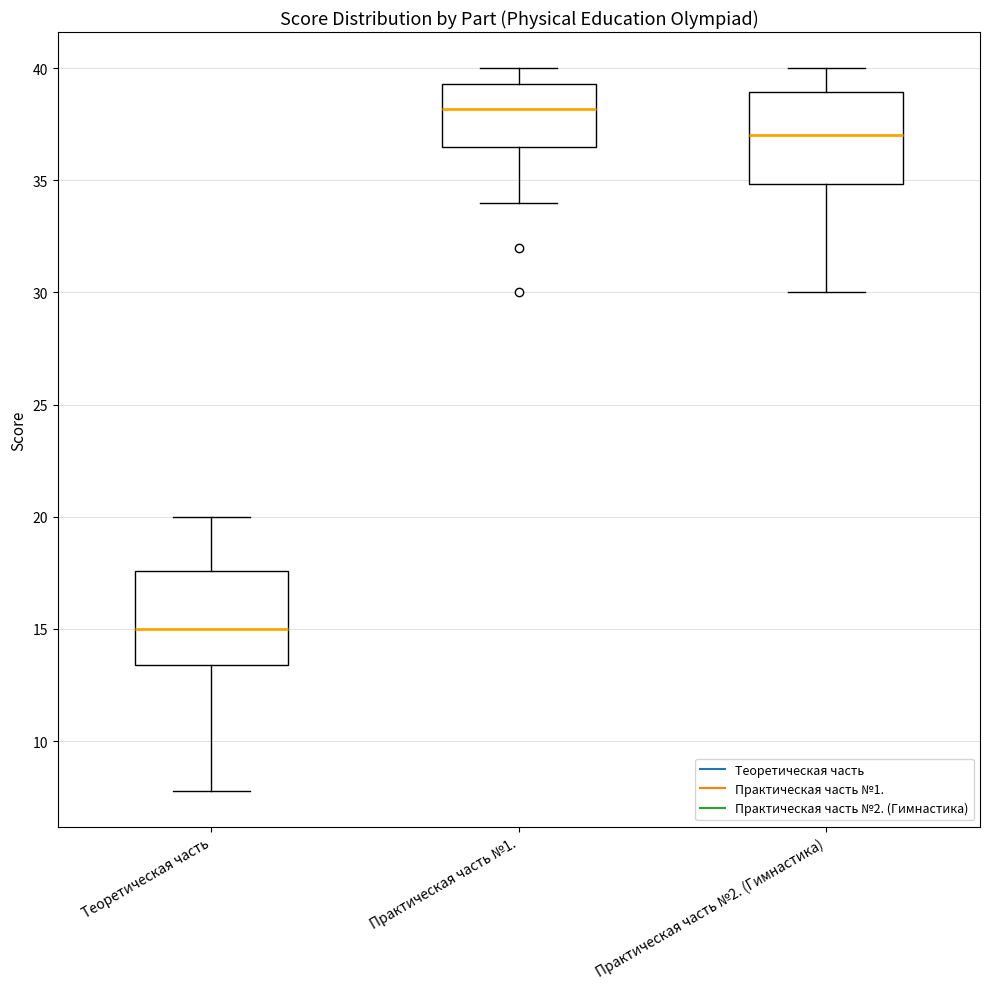

Where does the lower whisker of the box for Практическая часть №2. (Гимнастика) end on the y-axis? The values are not printed on the chart, so give them approximately, as read against the axis.

30.0